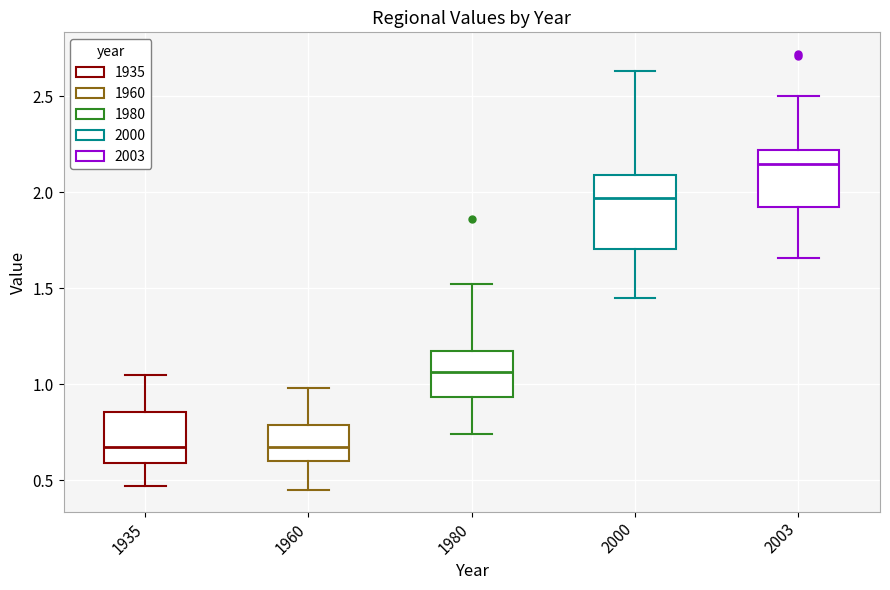

Reading left to right, transcribe this box plot: for each box, give where its median line is, the range the box spans, and where its two whiskers end, as read against the y-axis. The values are not printed on the chart, so give them approximately, as read against the axis.

1935: median 0.70, box 0.60 to 0.85, whiskers 0.45 to 1.05
1960: median 0.70, box 0.60 to 0.80, whiskers 0.45 to 1.00
1980: median 1.05, box 0.95 to 1.20, whiskers 0.75 to 1.50
2000: median 1.95, box 1.70 to 2.10, whiskers 1.45 to 2.65
2003: median 2.15, box 1.95 to 2.20, whiskers 1.65 to 2.50